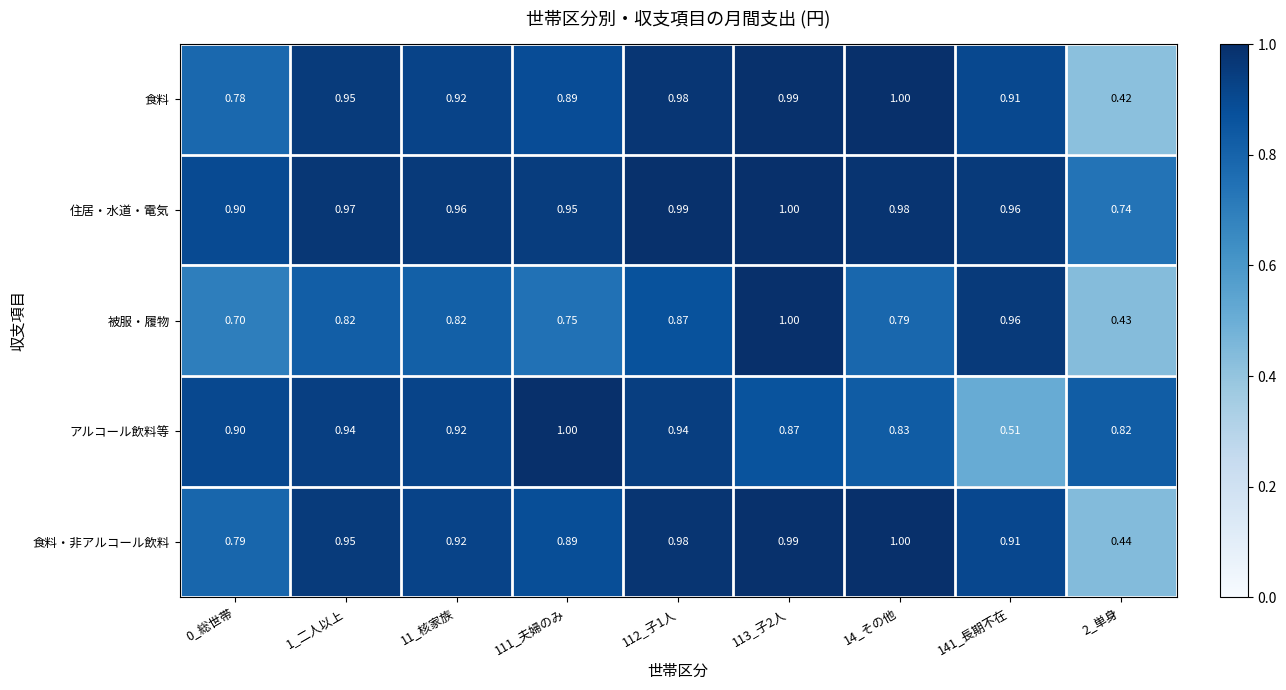

Which series has the largest total across all categories?

住居・水道・電気